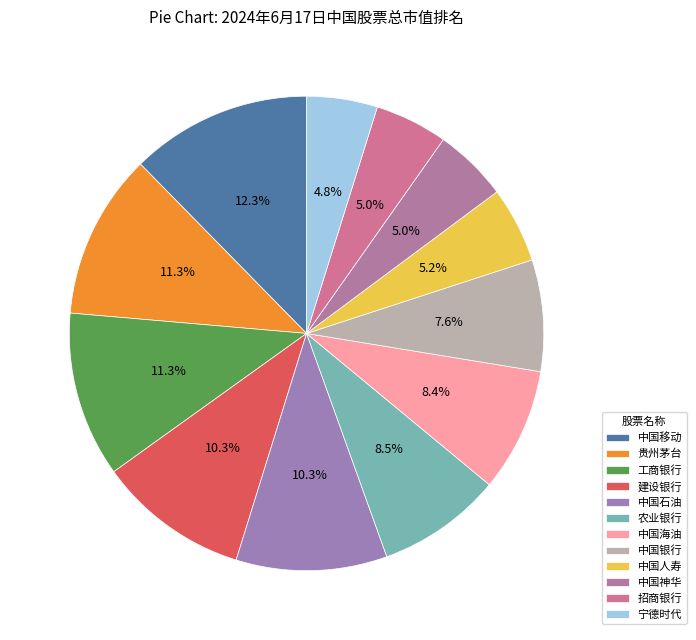

What is the total percentage of 中国银行 and 宁德时代?

12.4%